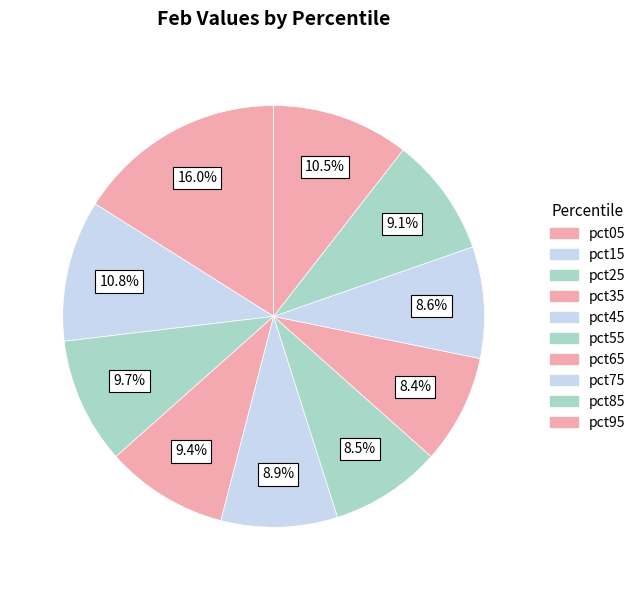

True or false: pct95 accounts for 3% of the total.

False